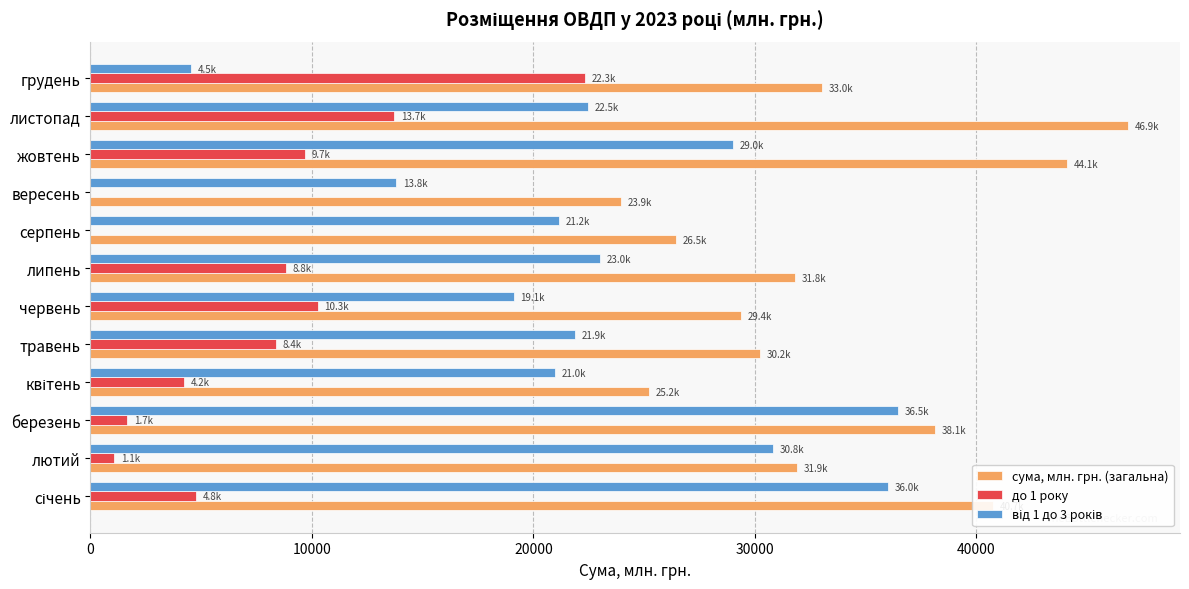

Between серпень and листопад, which series saw the biggest shift?

сума, млн. грн. (загальна)